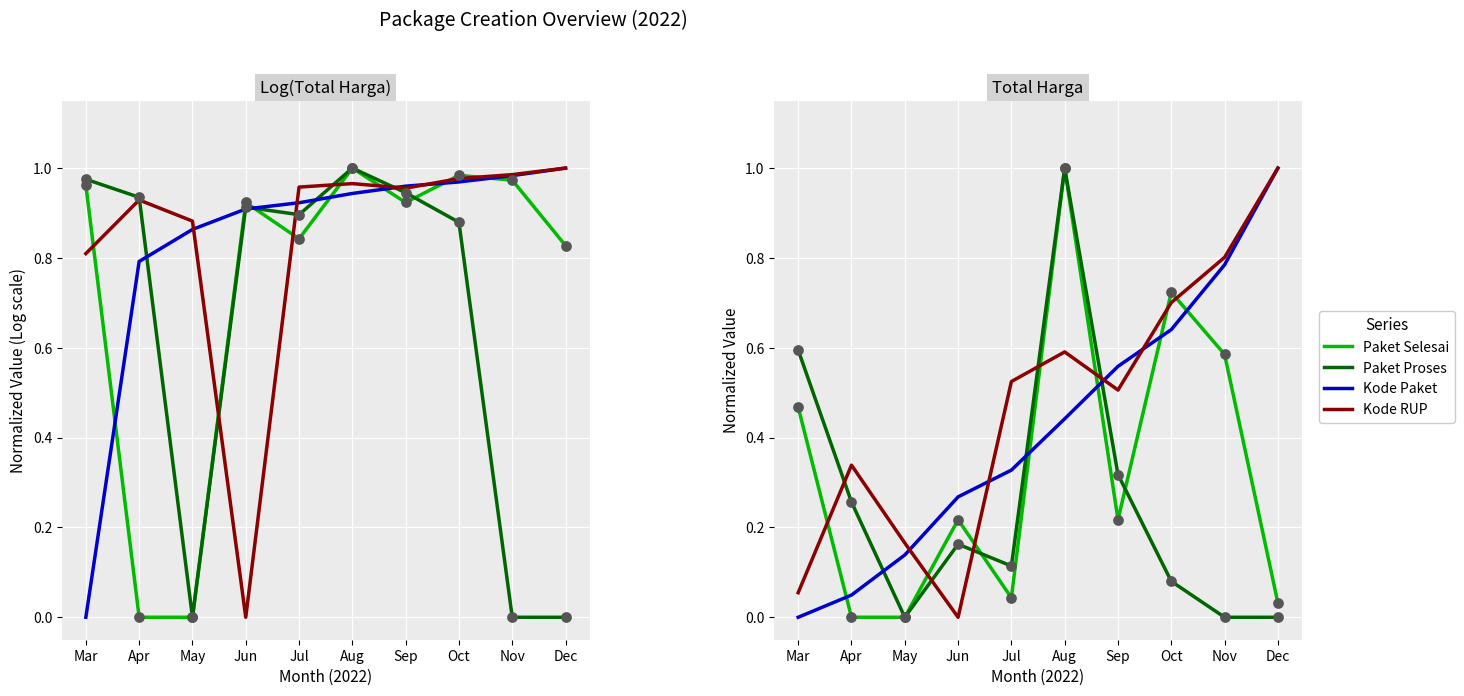

Which series has the largest total across all categories?

Kode RUP